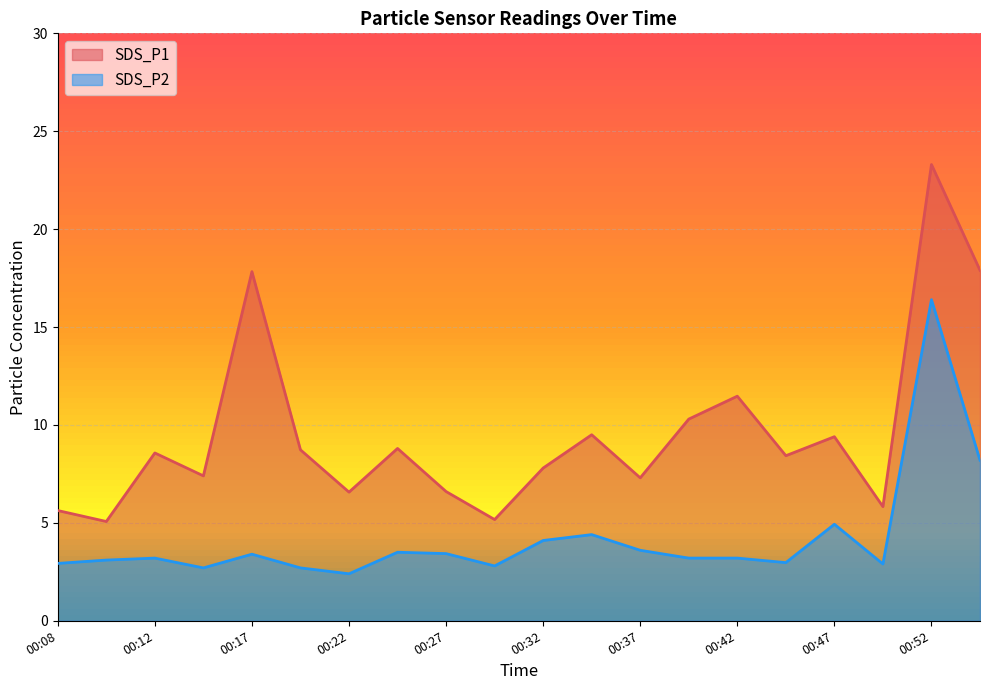

What is the maximum value shown in the chart?

23.3